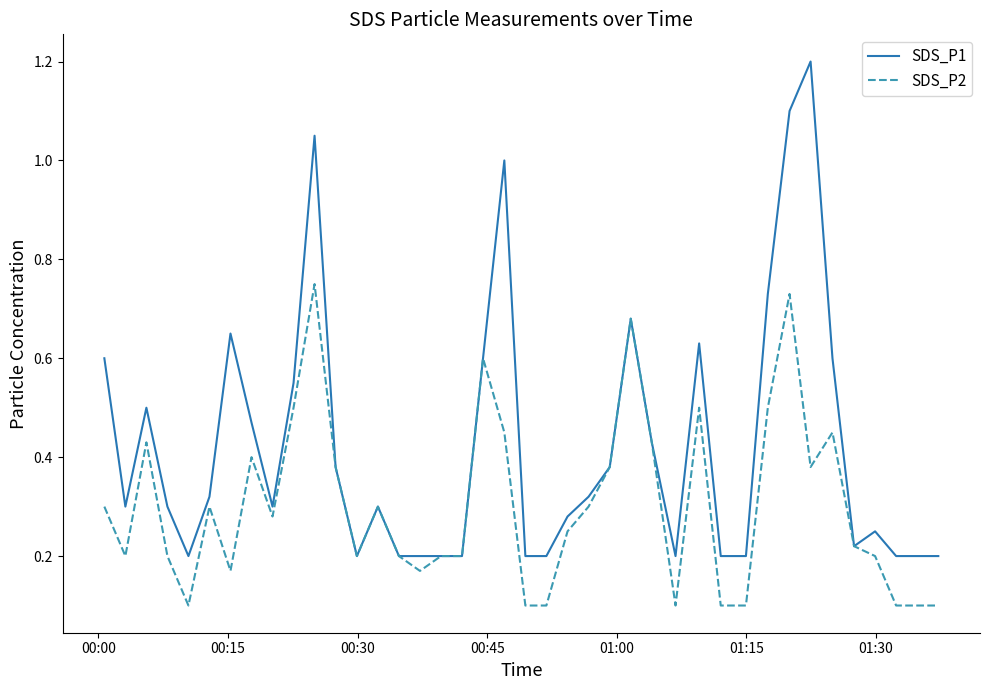

At how many categories does at least one series exceed 0?

40